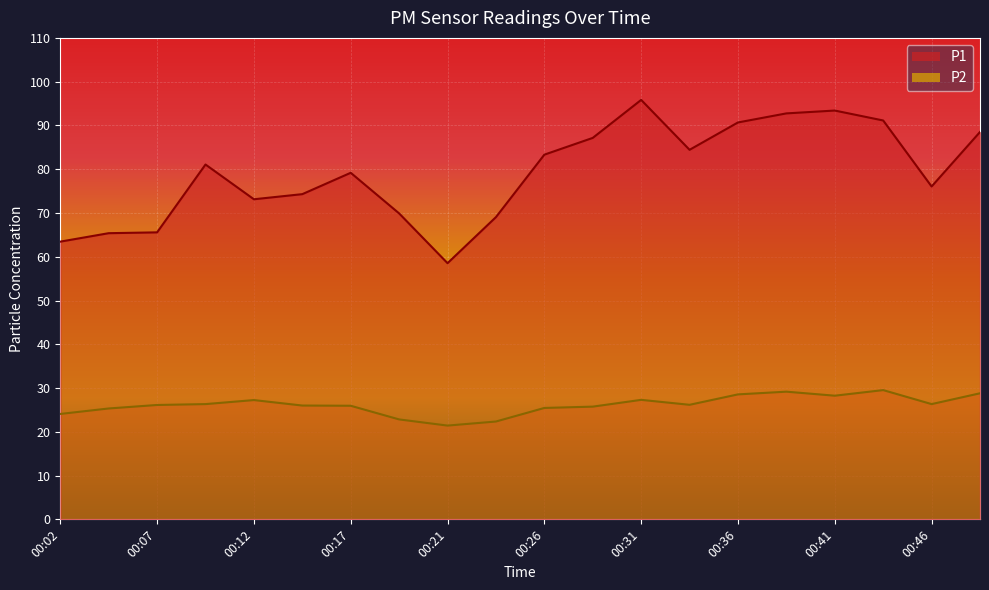

Which series has the widest spread of values?

P1